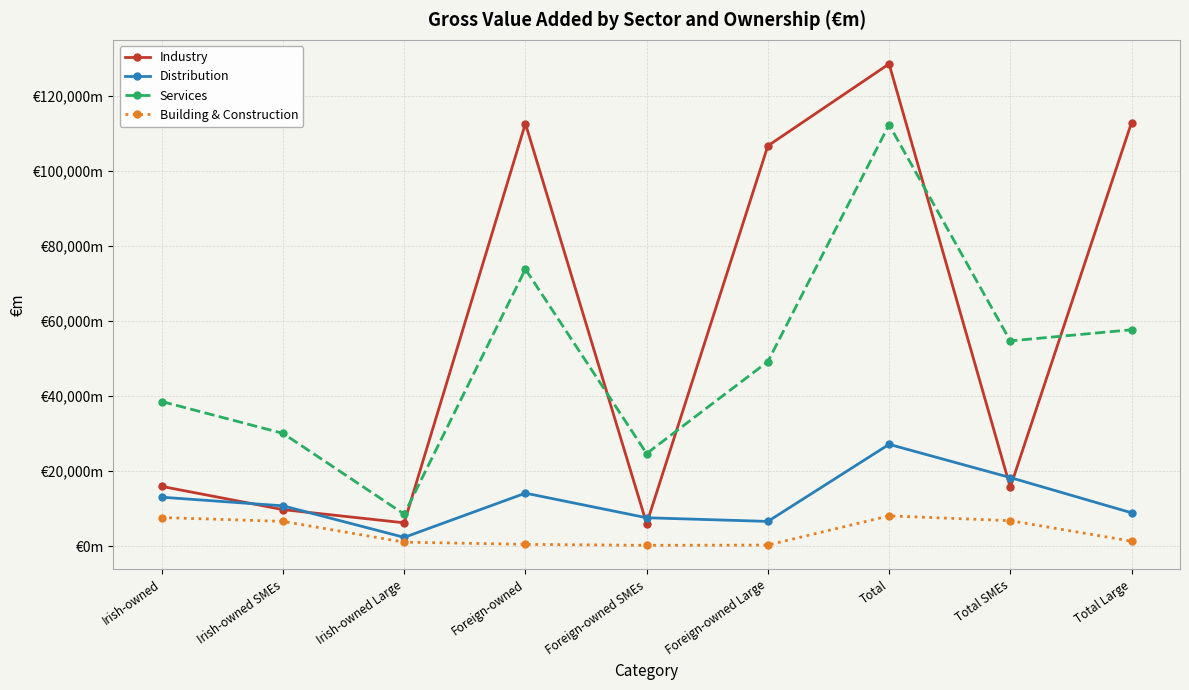

Between Foreign-owned and Total, which series saw the biggest shift?

Services